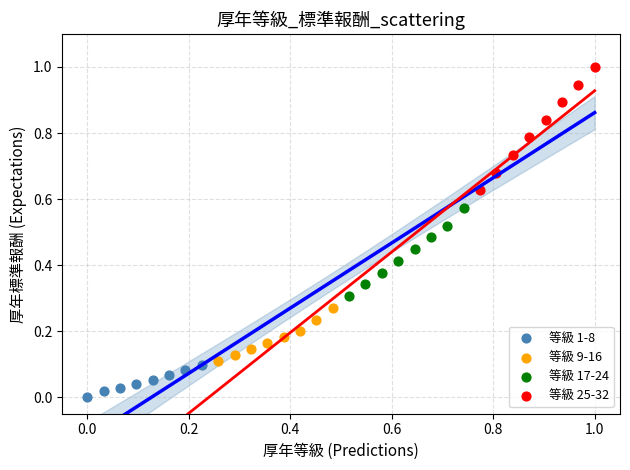

Which series reaches the minimum Y coordinate?

等級 1-8